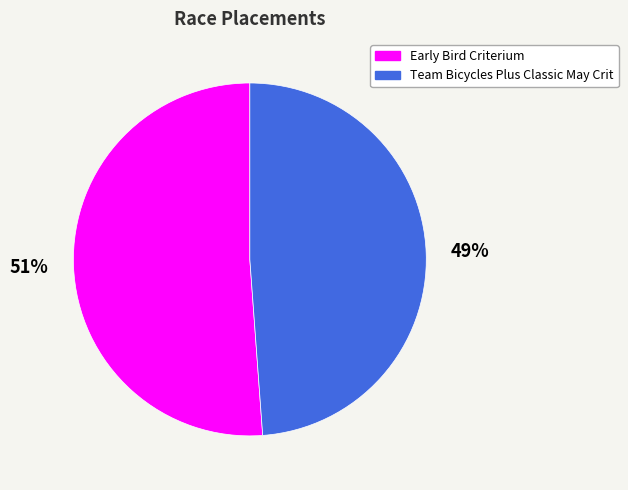

Does Early Bird Criterium represent more than half of the total?

Yes